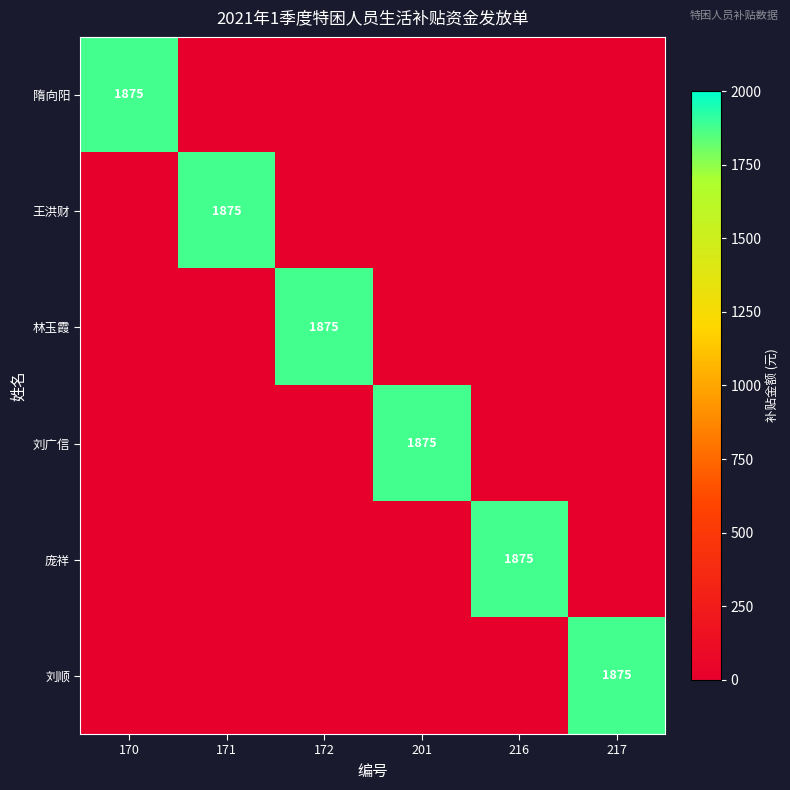

Which series changed the most between 170 and 172?

隋向阳